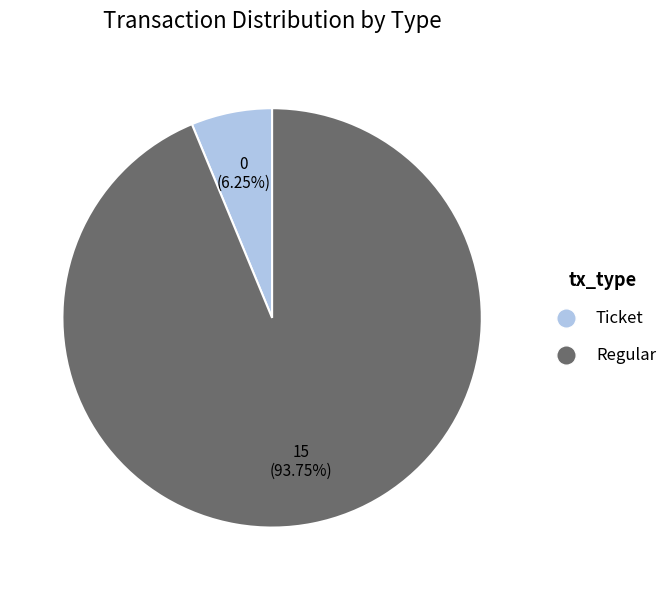

Which category accounts for the majority?

Regular